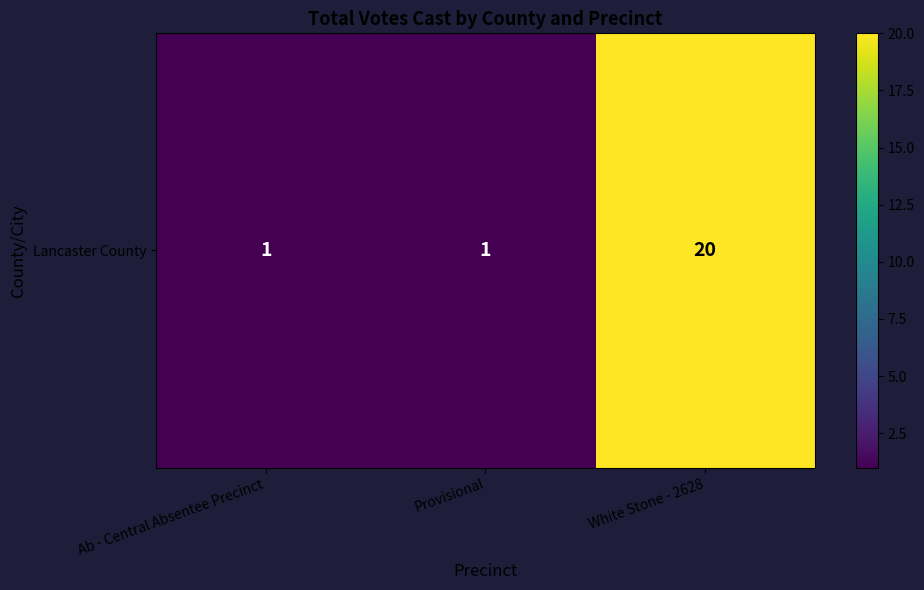

What is the sum of all values?

22